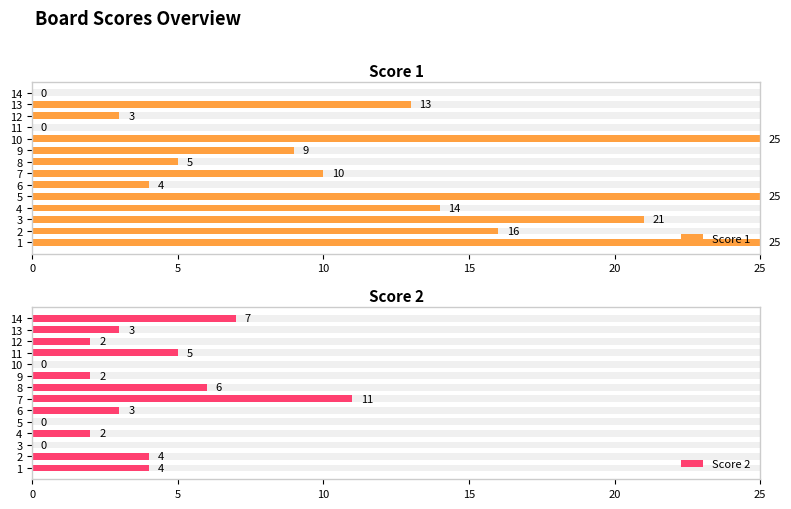

How many data points in Score 1 are less than 13?

7